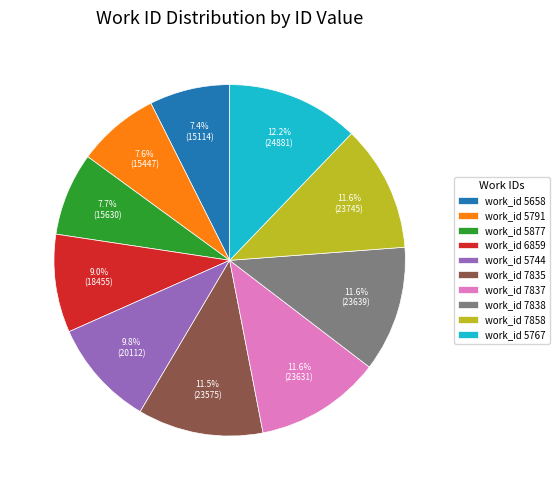

Count the number of slices in the pie.

10